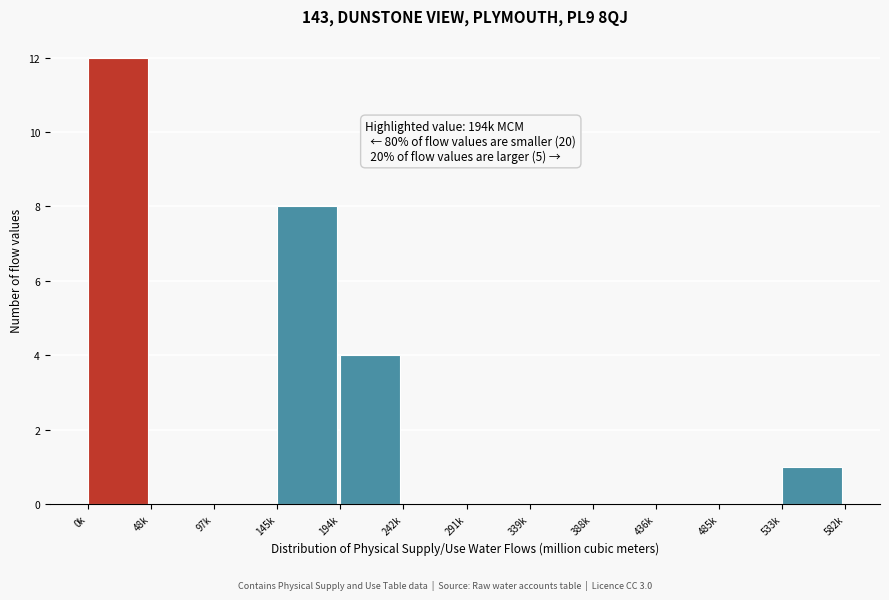

Reading right to left, transcribe all the data shown in this chart.

533k=1	485k=0	436k=0	388k=0	339k=0	291k=0	242k=0	194k=4	145k=8	97k=0	48k=0	0k=12